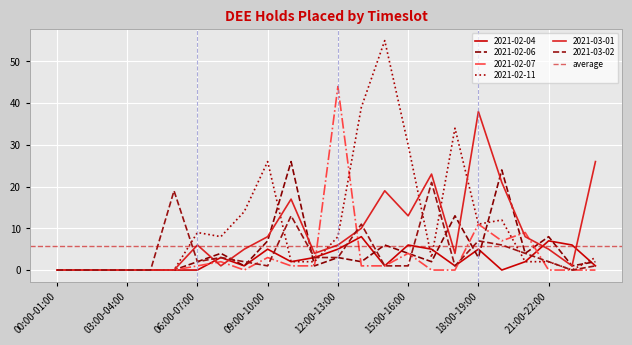

Where does the 2021-02-07 series first go above 1?

07:00-08:00